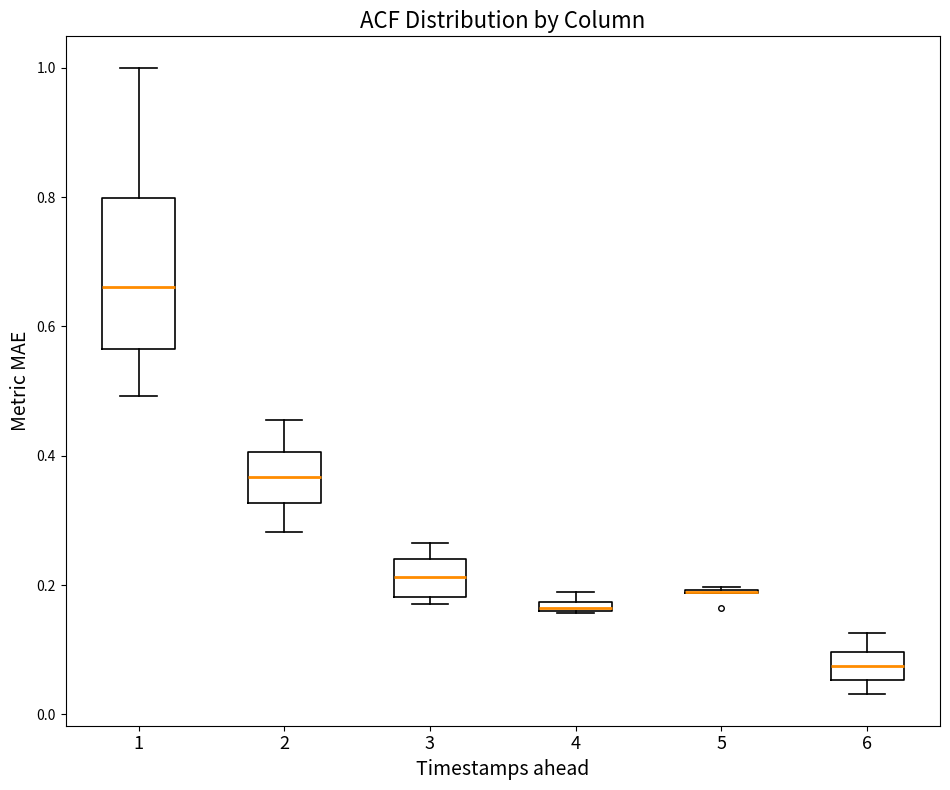

Which box is the tallest, from its lower edge to its upper edge?

1